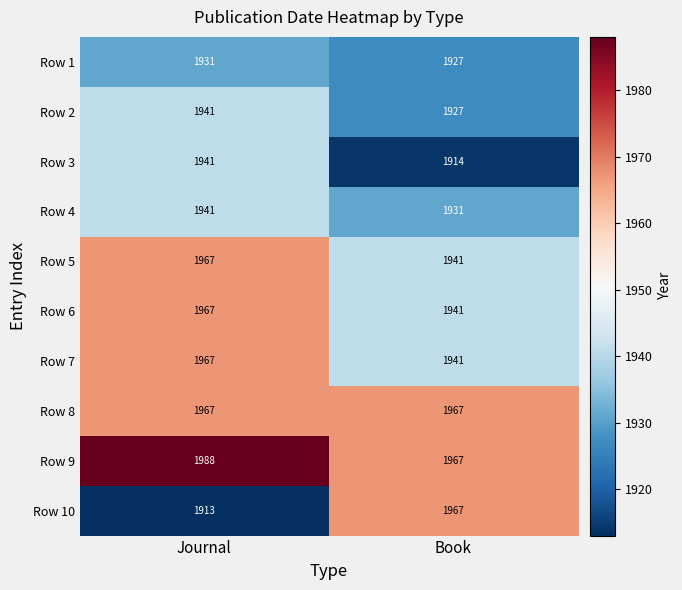

Between Journal and Book, which series saw the biggest shift?

Row 10